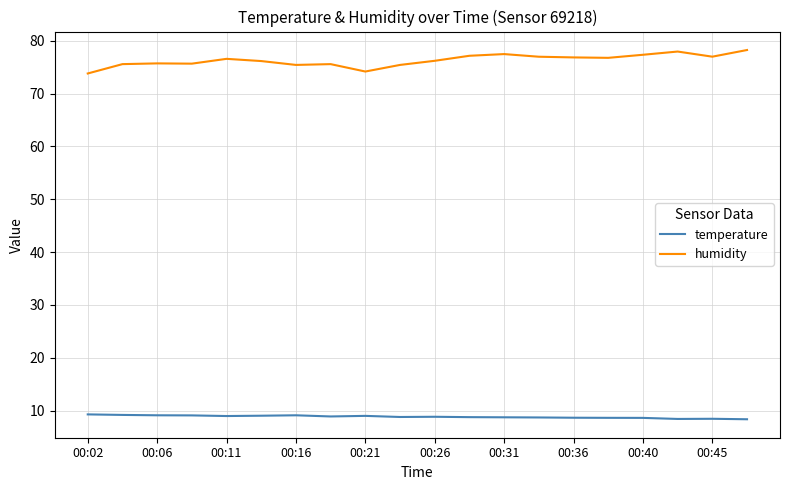

True or false: temperature and humidity cross at least once.

False